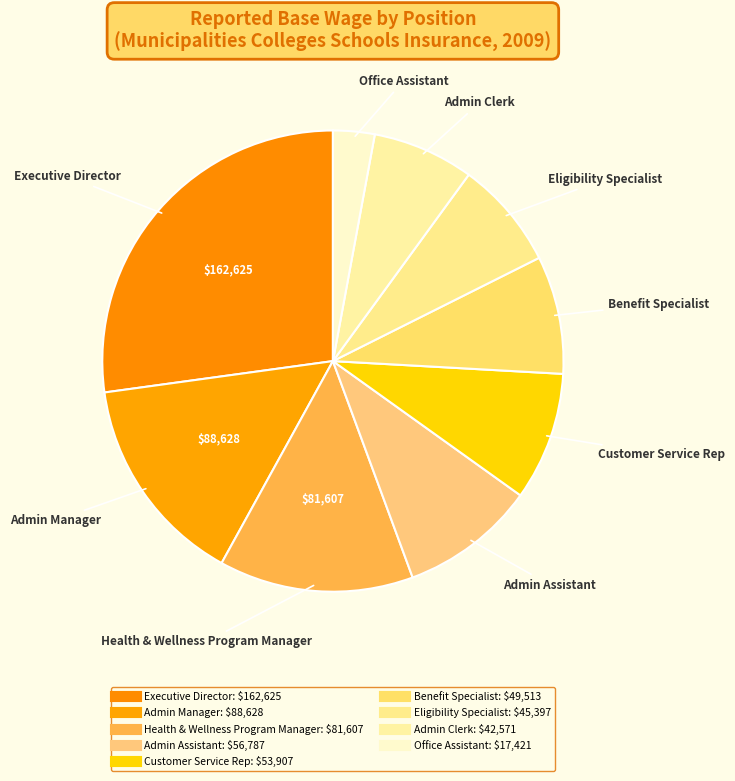

What percentage is NOT represented by Customer Service Rep?

91.0%